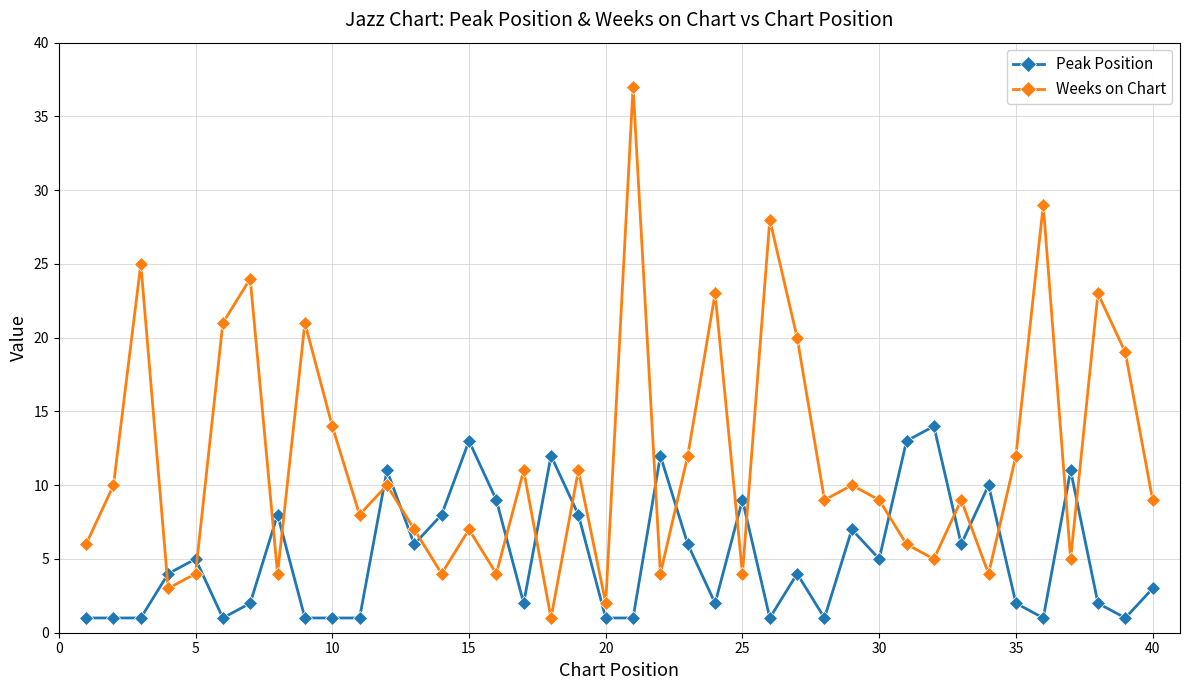

What is the average value of the Weeks on Chart series?

12